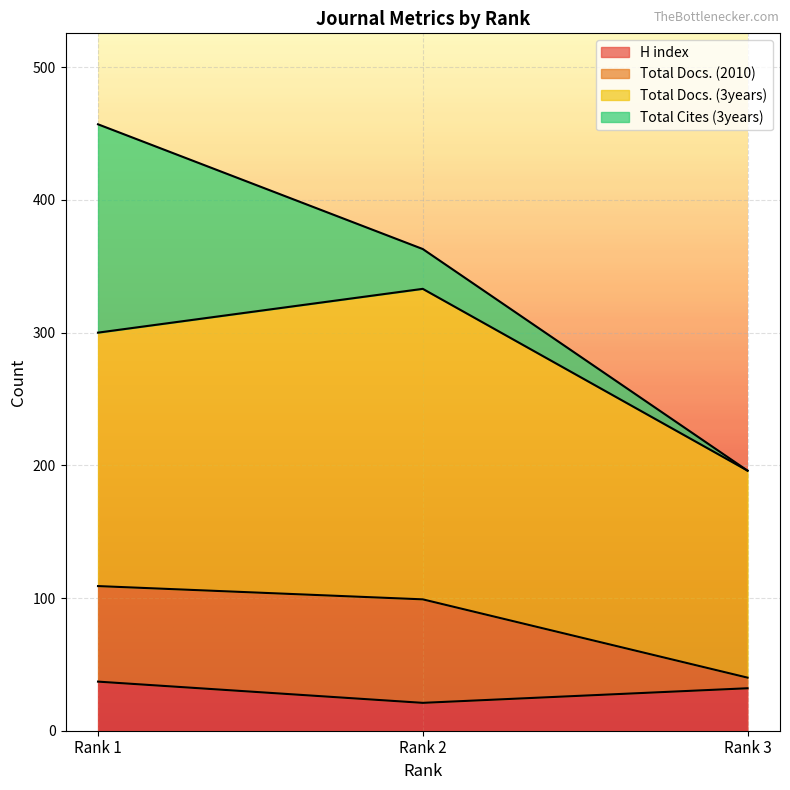

At which label does Total Docs. (2010) first exceed 300?

Rank 2